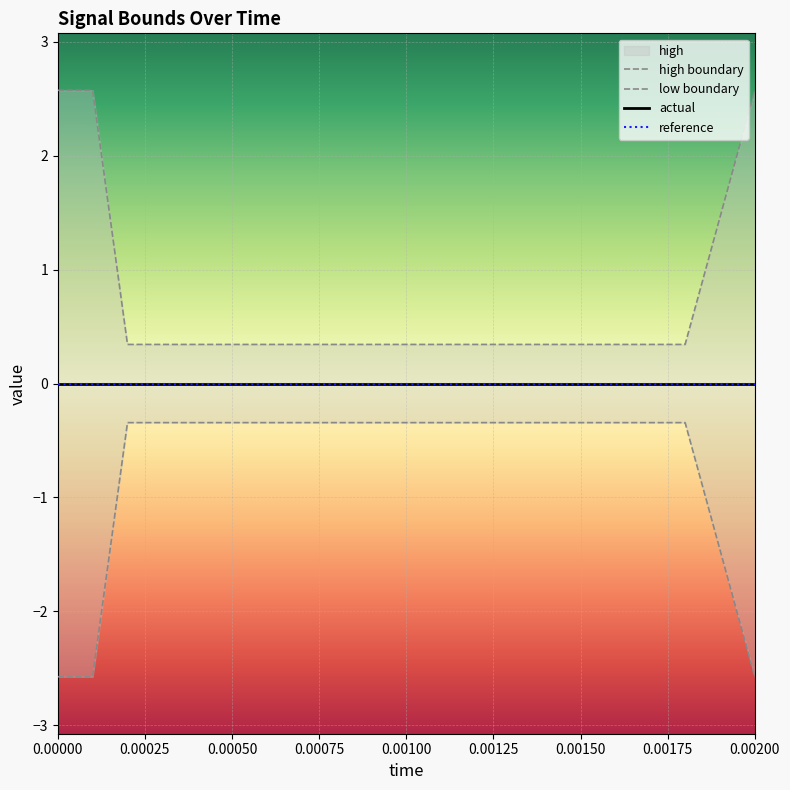

What position from the right is 0.0007?

13